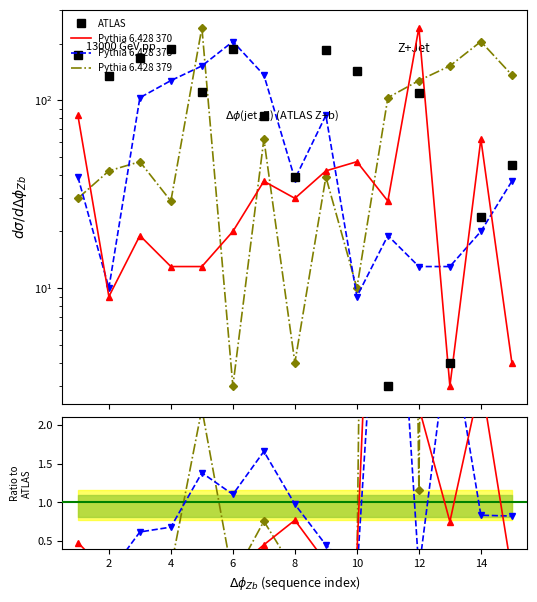

Which has a higher value, 14 or 13?

14